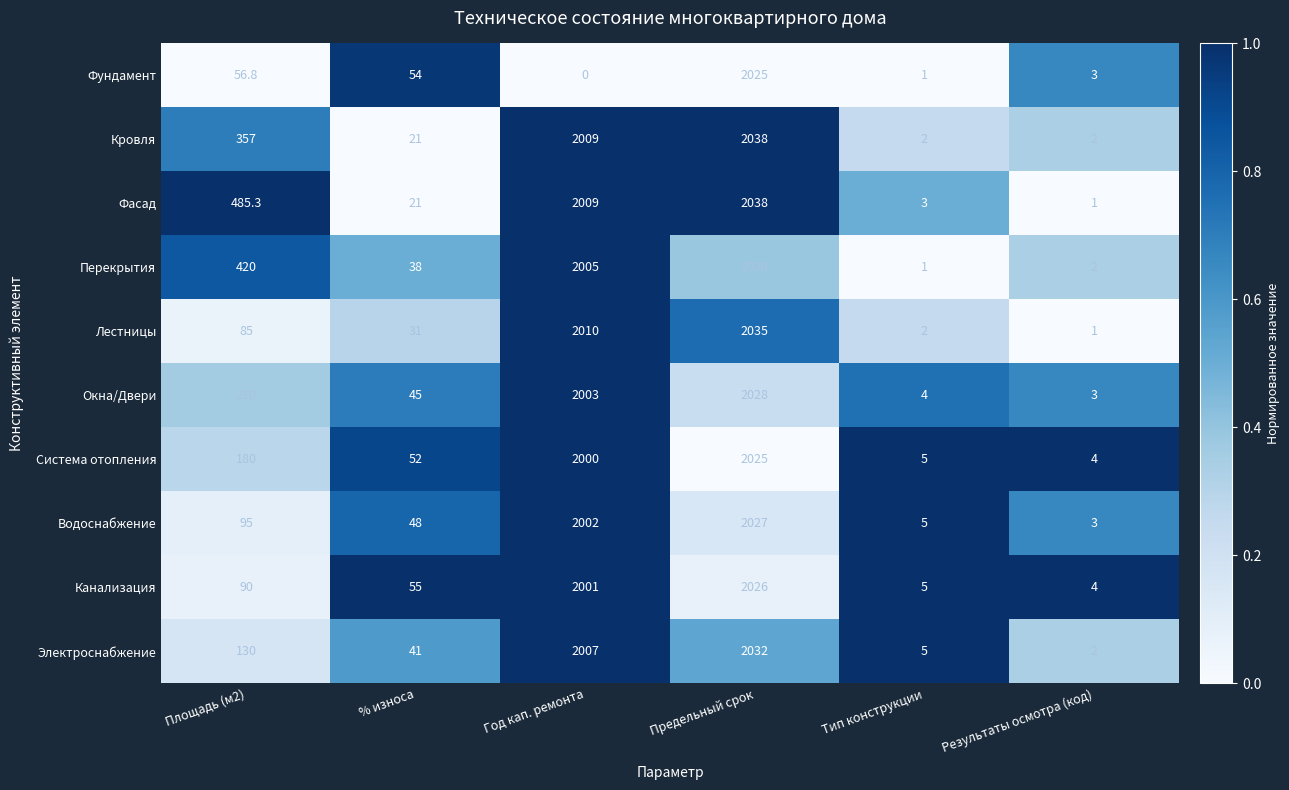

The value of Фундамент at Площадь (м2) is 56.8. True or false?

True